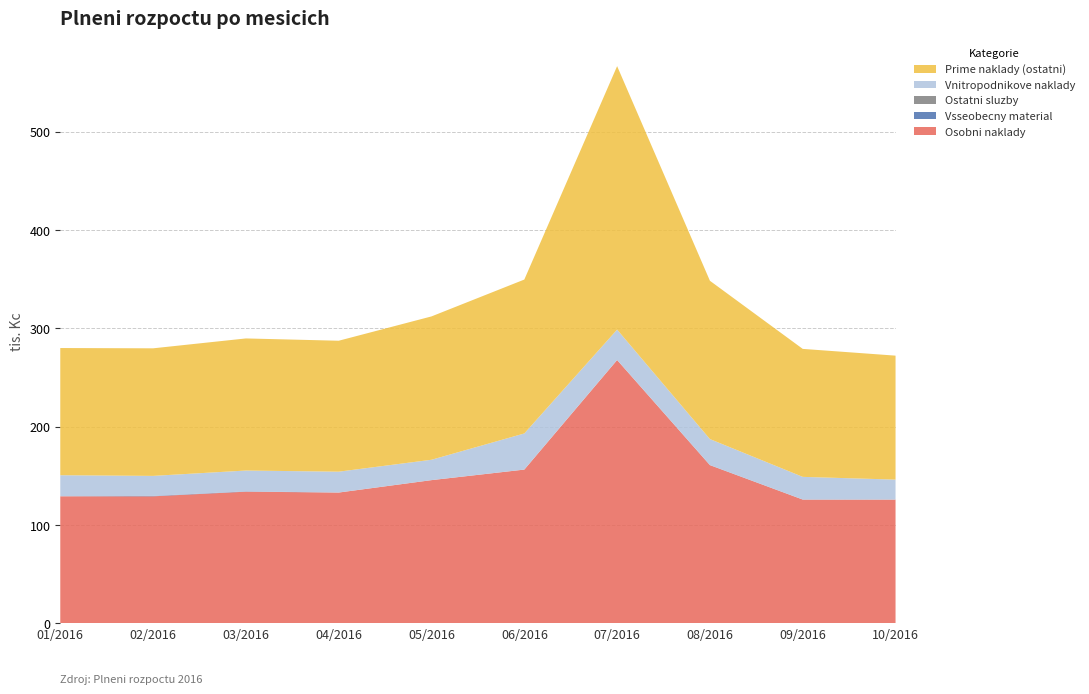

Reading left to right, list all the values displayed in this chart.

Osobni naklady: 129.3	129.3	134.0	133.1	145.7	156.5	267.9	160.9	126.0	126.0
Vsseobecny material: 0.0	0.4	0.3	0.0	0.0	0.0	0.0	0.1	0.1	0.0
Ostatni sluzby: -0.0	0.0	0.0	0.0	0.0	0.0	0.0	0.0	0.0	0.0
Vnitropodnikove naklady: 21.4	20.4	21.2	21.2	20.7	36.7	30.9	26.4	23.0	20.3
Prime naklady (ostatni): 129.3	129.7	134.3	133.1	145.7	156.5	267.9	160.9	130.1	126.0